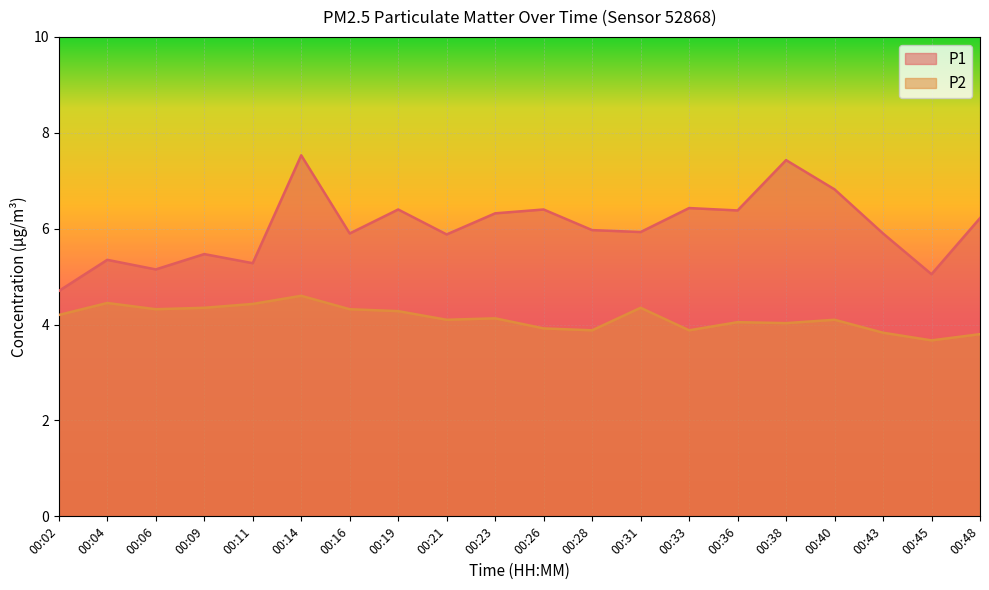

Between 00:04 and 00:09, which is larger?

00:09